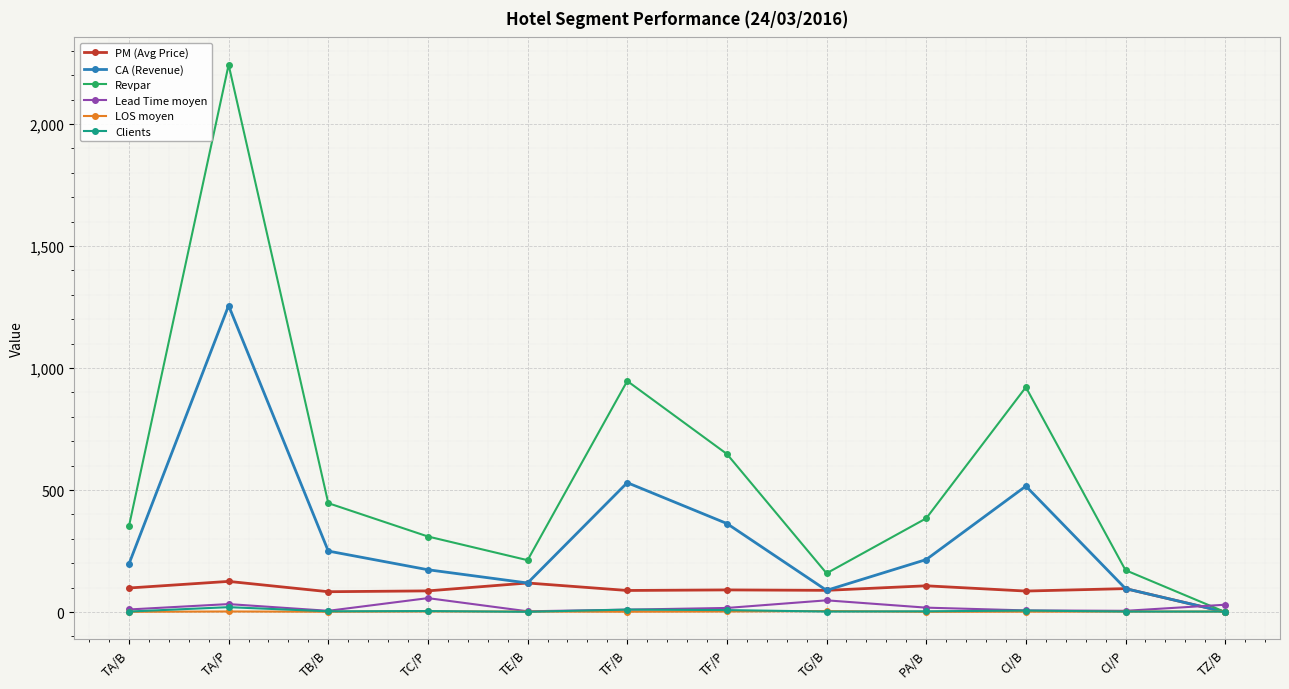

At which label does Lead Time moyen first exceed 16?

TA/P